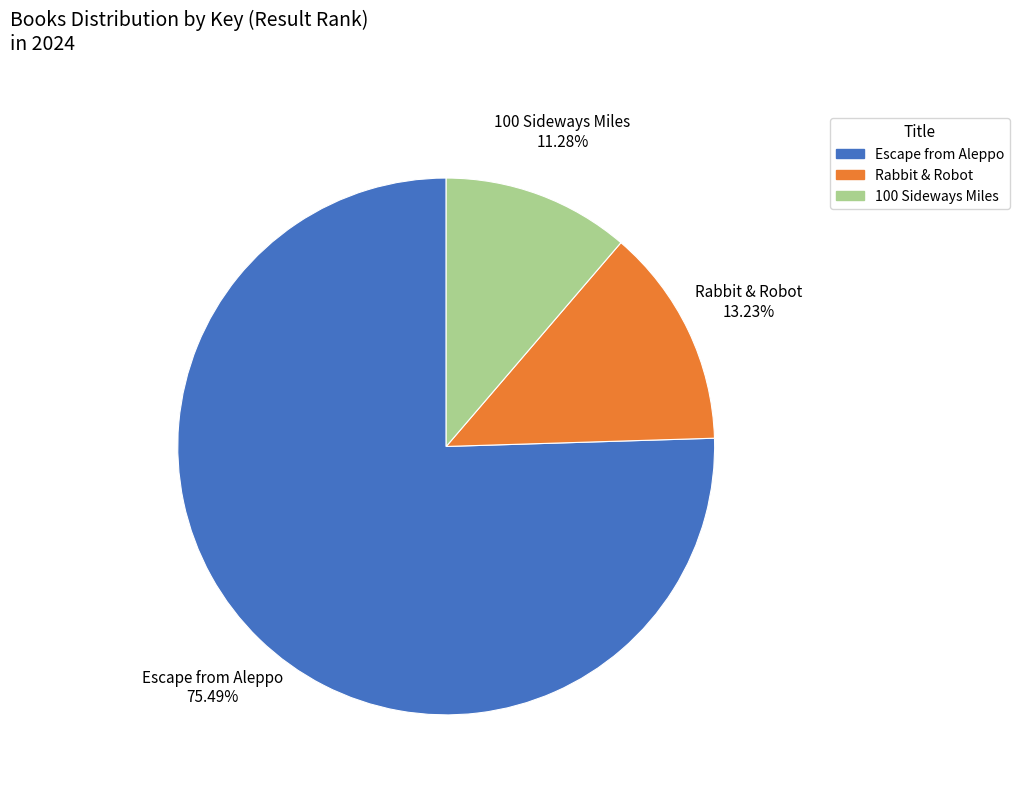

Count the number of slices in the pie.

3